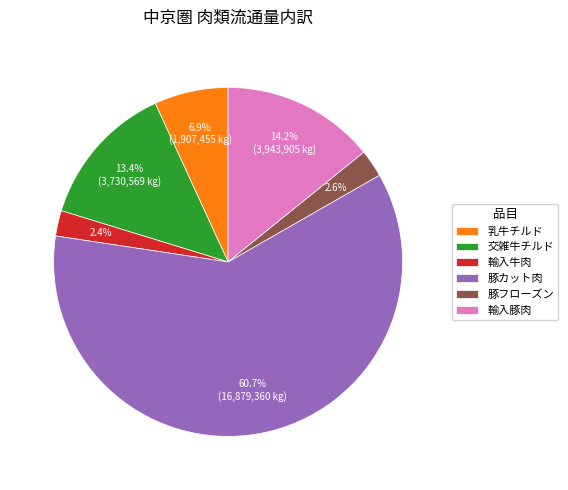

Does 豚カット肉 account for over 50% of the chart?

Yes